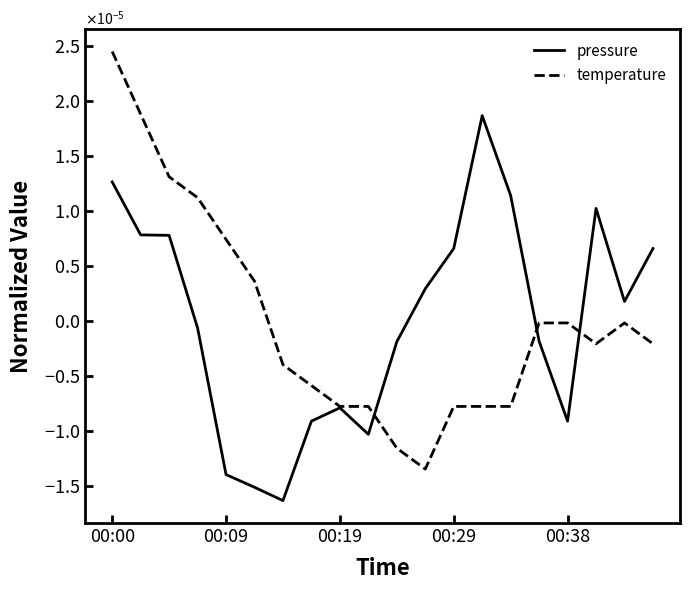

What are all the series names shown in the legend?

pressure, temperature